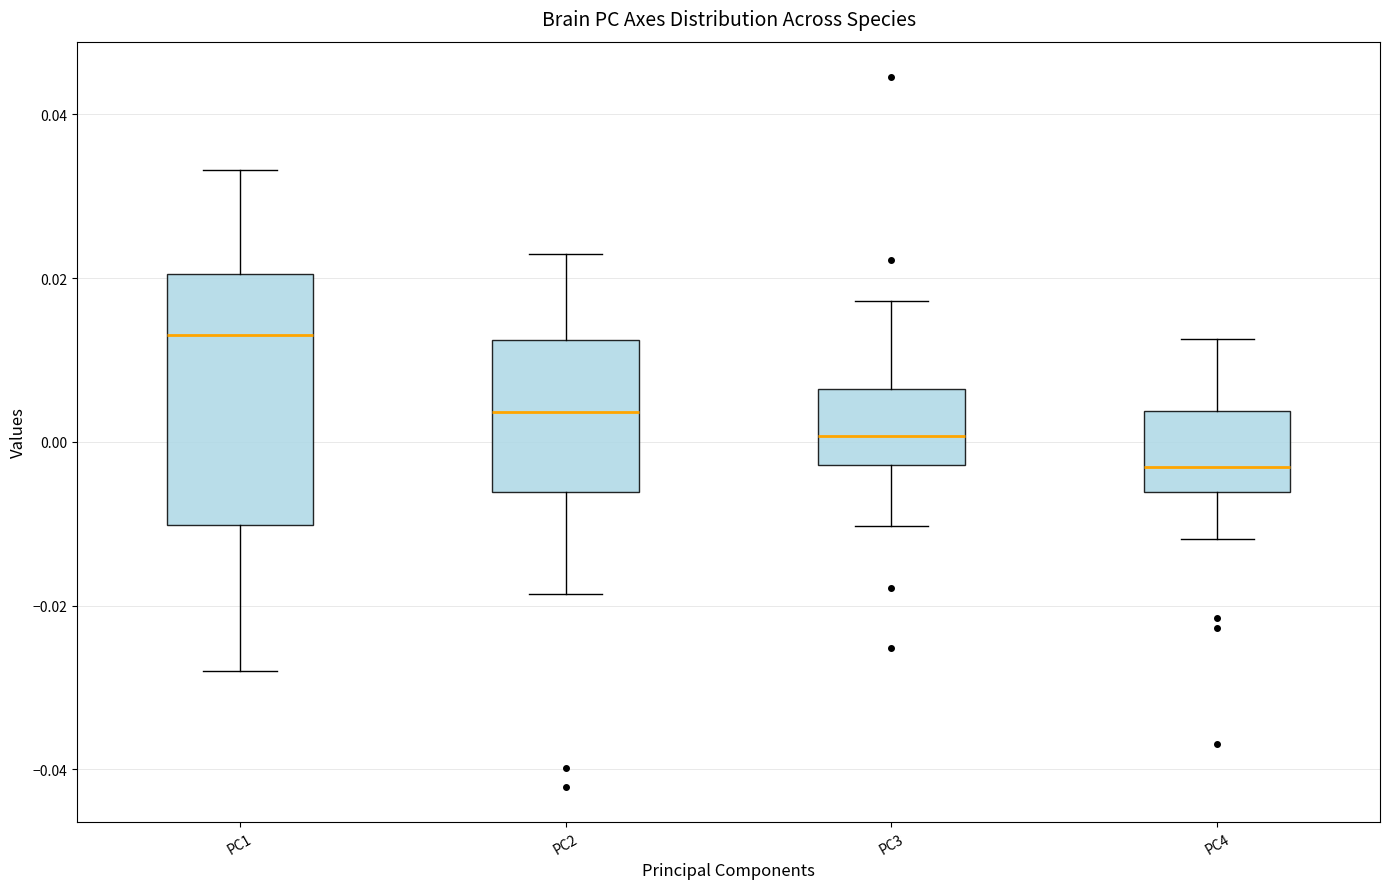

Comparing the boxes themselves (not the whiskers), which one is the tallest?

PC1